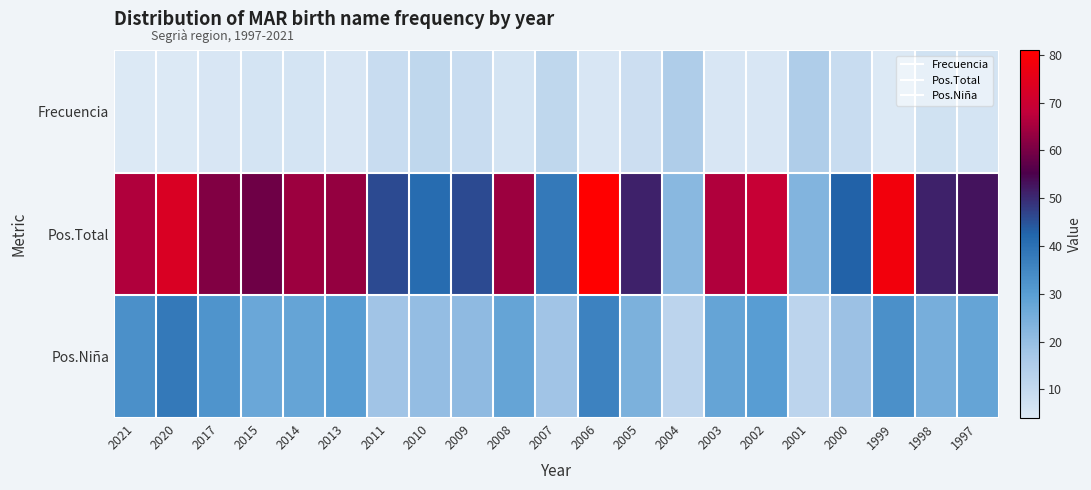

Which has a higher value, 1997 or 2001?

2001